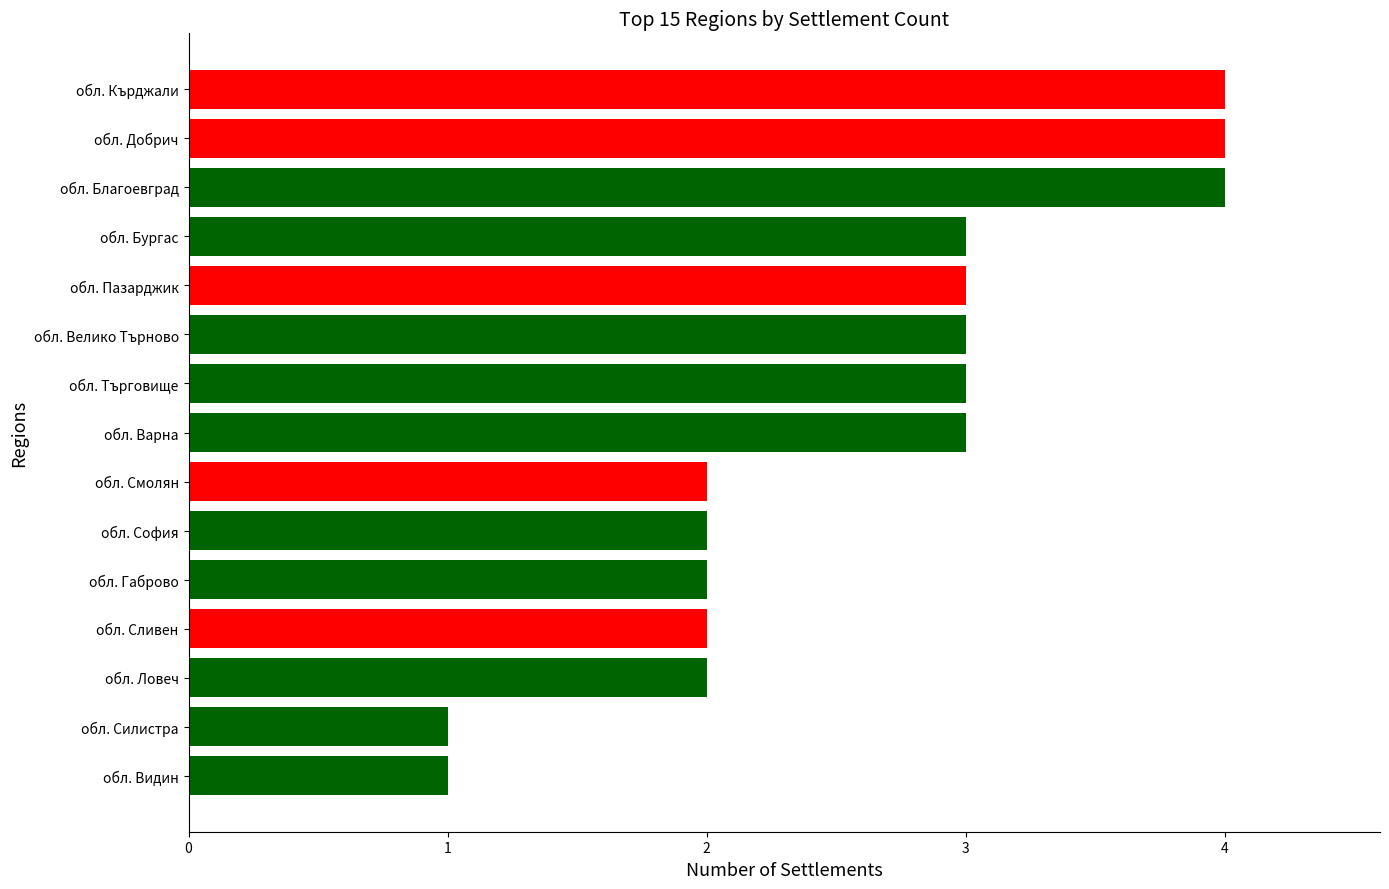

What is the approximate value at обл. Търговище?

3